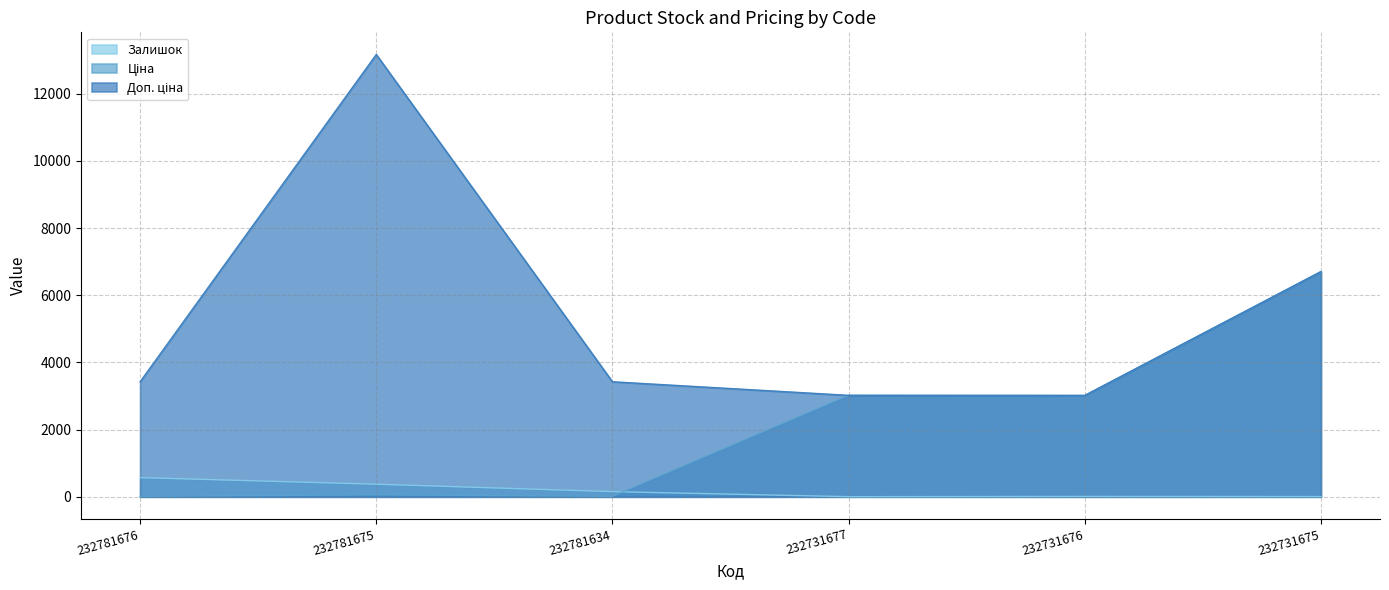

Which series ends up on top after the final intersection of Ціна and Залишок?

Ціна